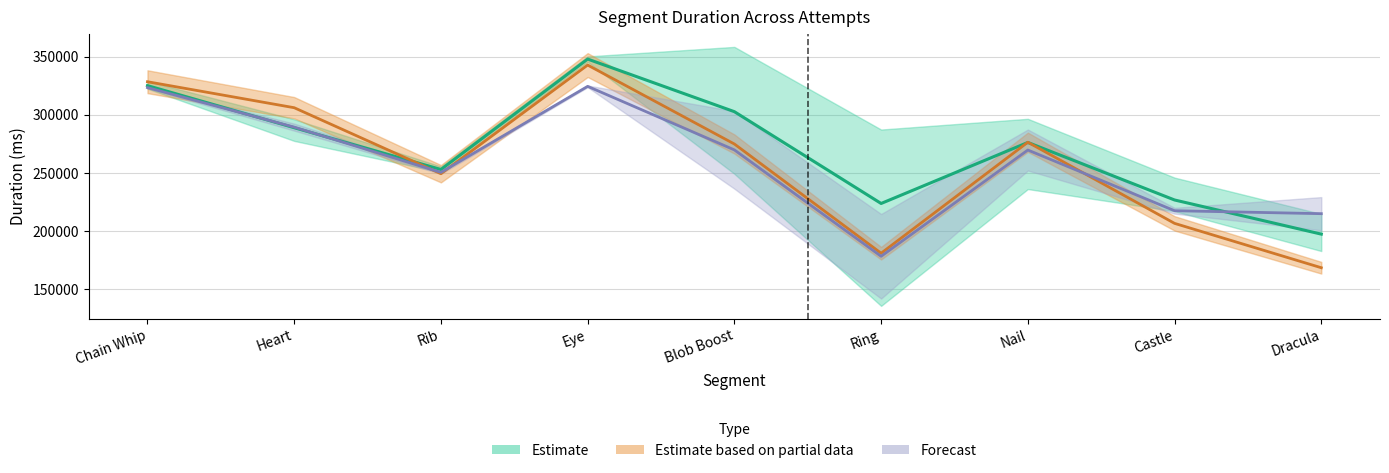

Does the chart display data point markers on the line(s)?

No